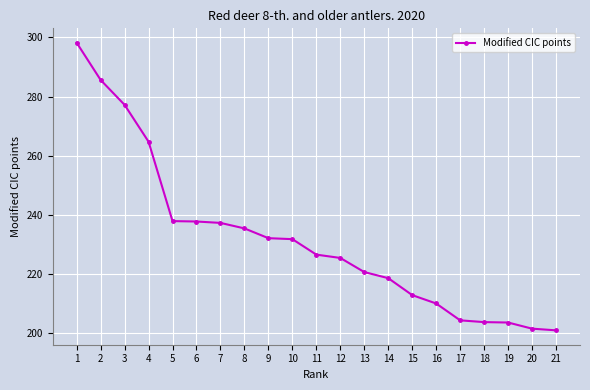

What is the sum of all values?

4866.8